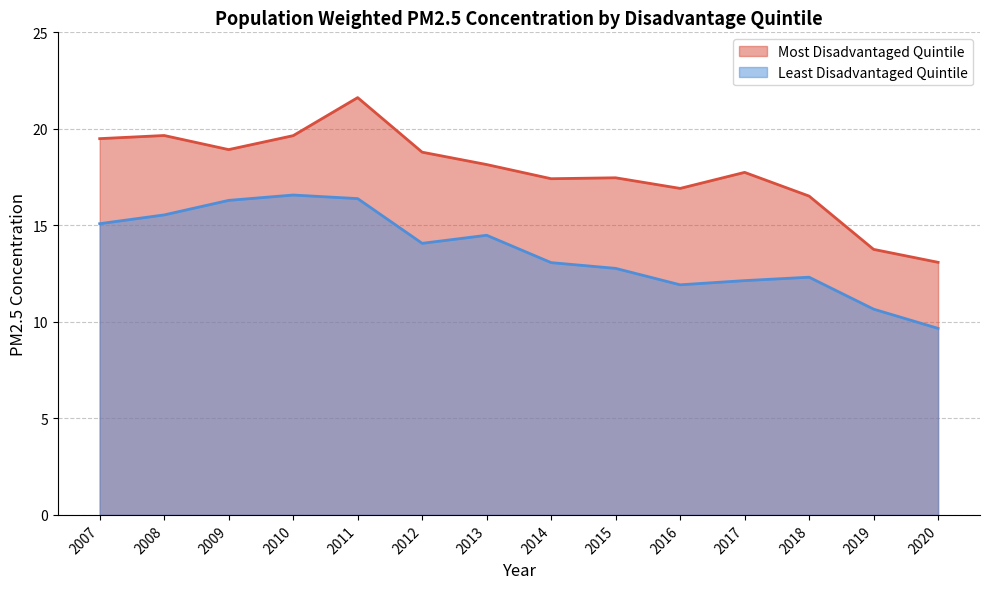

Reading left to right, extract all data points from this chart.

Most Disadvantaged Quintile: 2007=19.5	2008=19.7	2009=18.9	2010=19.6	2011=21.6	2012=18.8	2013=18.2	2014=17.4	2015=17.5	2016=16.9	2017=17.7	2018=16.5	2019=13.8	2020=13.1
Least Disadvantaged Quintile: 2007=15.1	2008=15.5	2009=16.3	2010=16.6	2011=16.4	2012=14.1	2013=14.5	2014=13.1	2015=12.8	2016=11.9	2017=12.1	2018=12.3	2019=10.7	2020=9.7